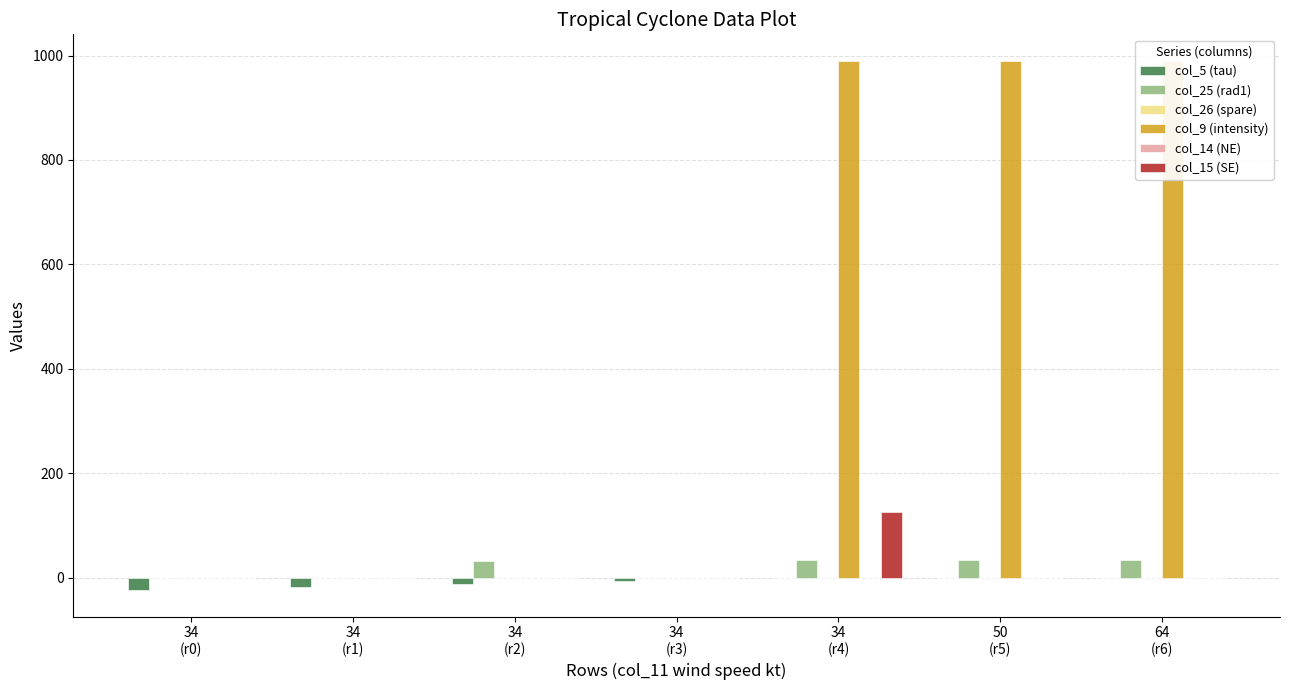

What is the maximum value for col_9 (intensity)?

990